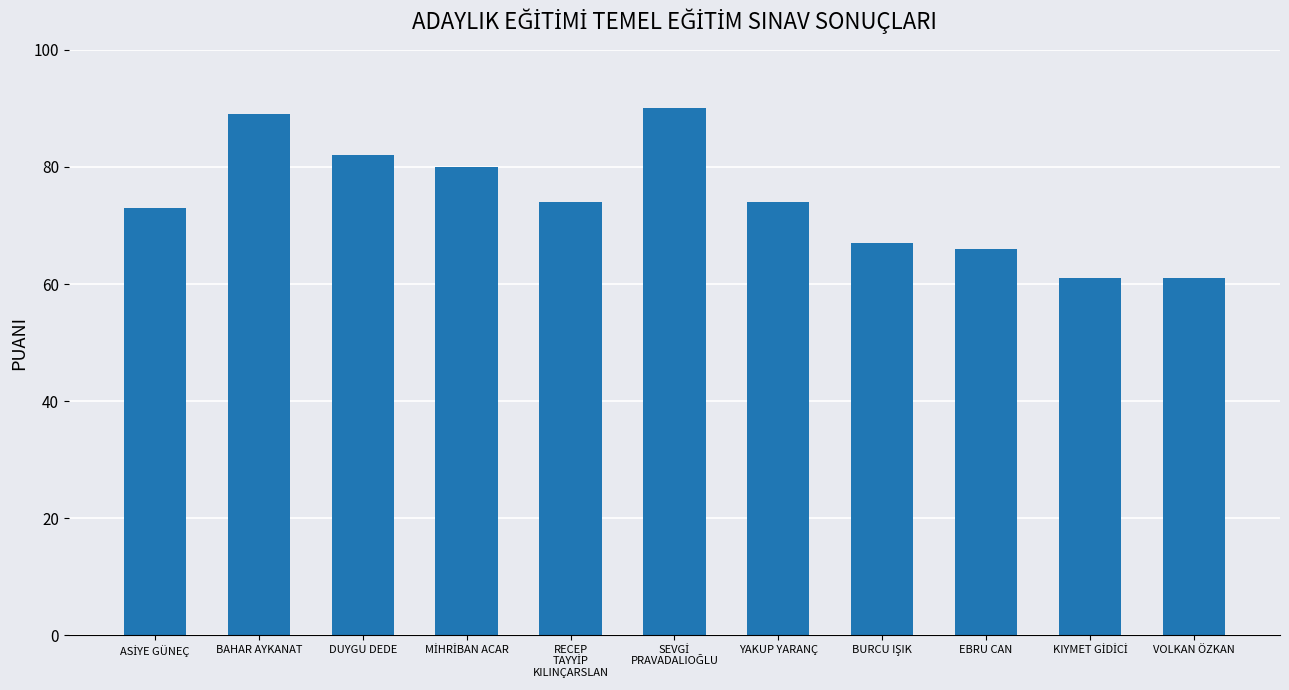

Reading right to left, transcribe all the data shown in this chart.

61	61	66	67	74	90	74	80	82	89	73